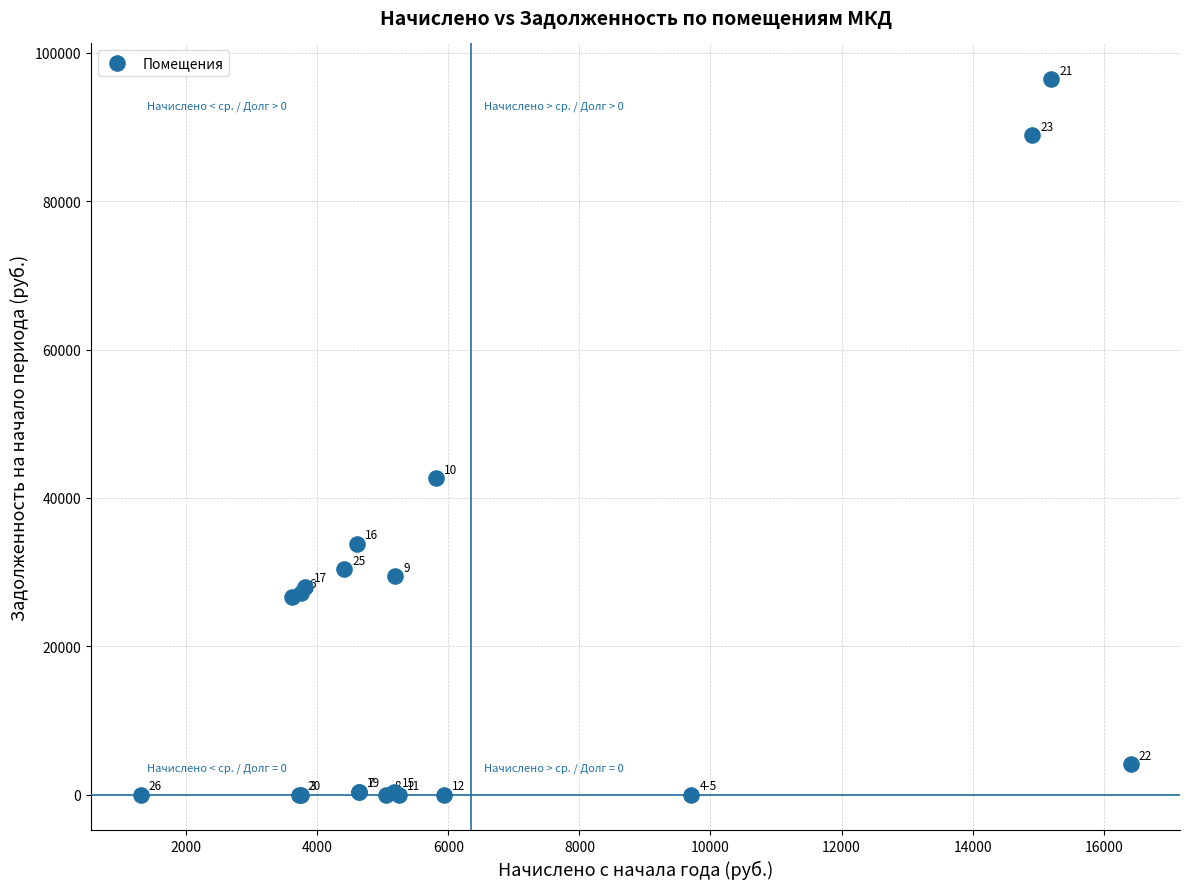

What Y value in the scatter plot is closest to 48220?

42676.9